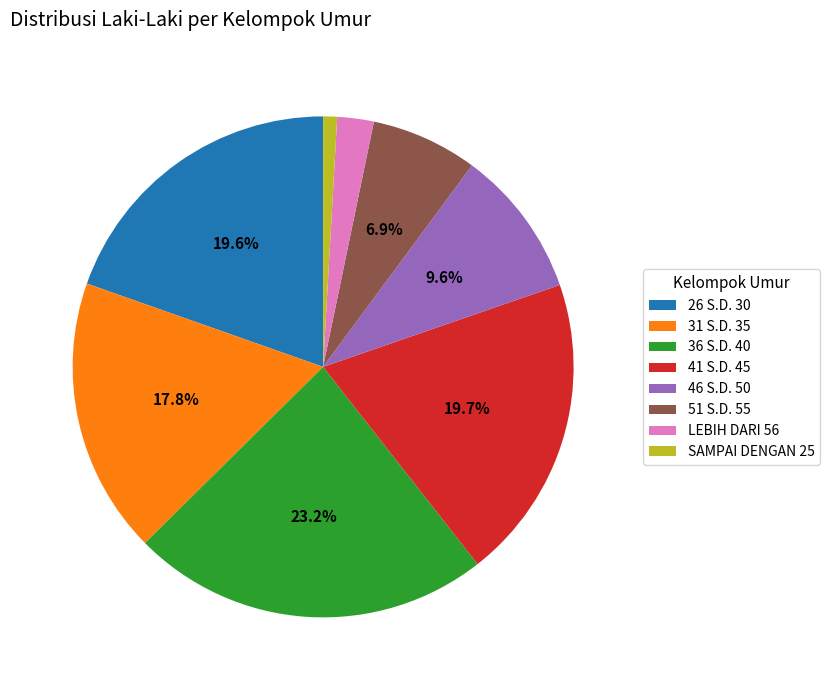

To the nearest percent, what is the combined percentage of LEBIH DARI 56 and 36 S.D. 40?

26%